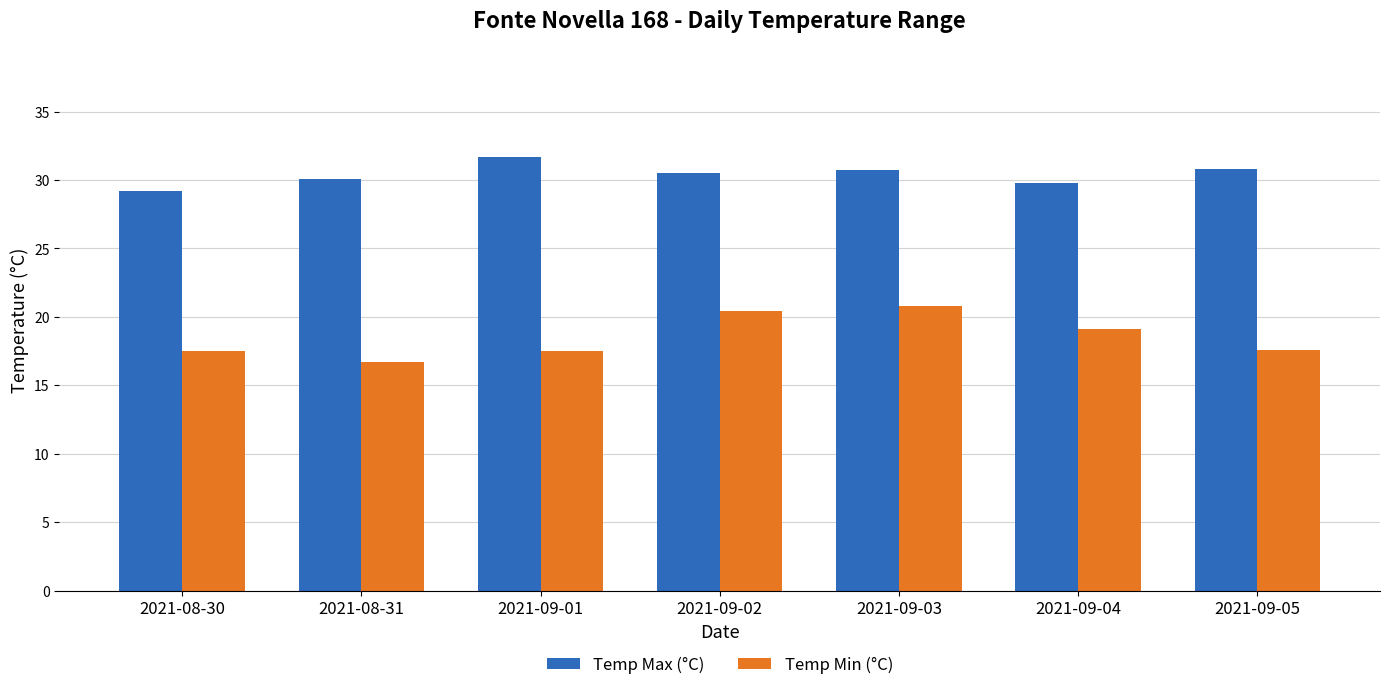

Is the value of Temp Max (°C) at 2021-09-05 greater than the value of Temp Min (°C) at 2021-09-01?

Yes